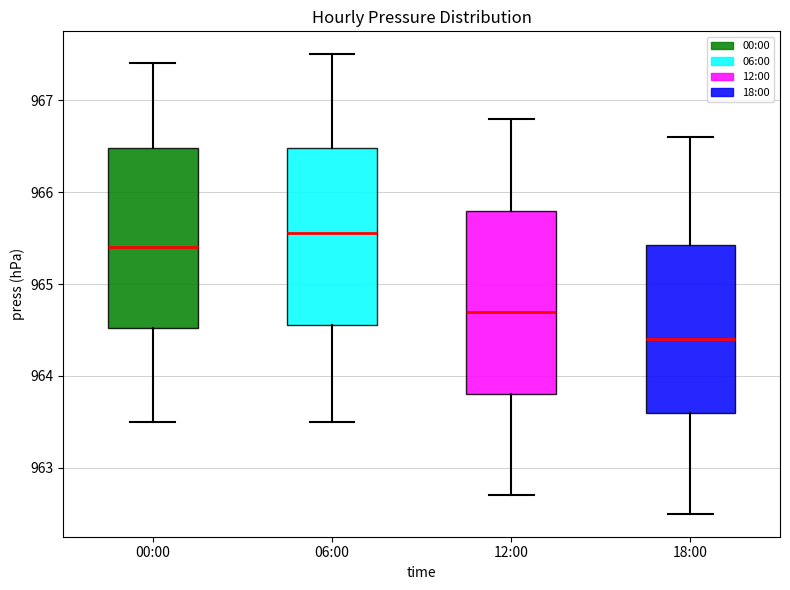

Reading left to right, read every box against the y-axis: the position of its median line, the range the box covers, and the ends of its whiskers. The values are not printed on the chart, so give them approximately, as read against the axis.

00:00: median 965.4, box 964.5 to 966.5, whiskers 963.5 to 967.4
06:00: median 965.6, box 964.6 to 966.5, whiskers 963.5 to 967.5
12:00: median 964.7, box 963.8 to 965.8, whiskers 962.7 to 966.8
18:00: median 964.4, box 963.6 to 965.4, whiskers 962.5 to 966.6